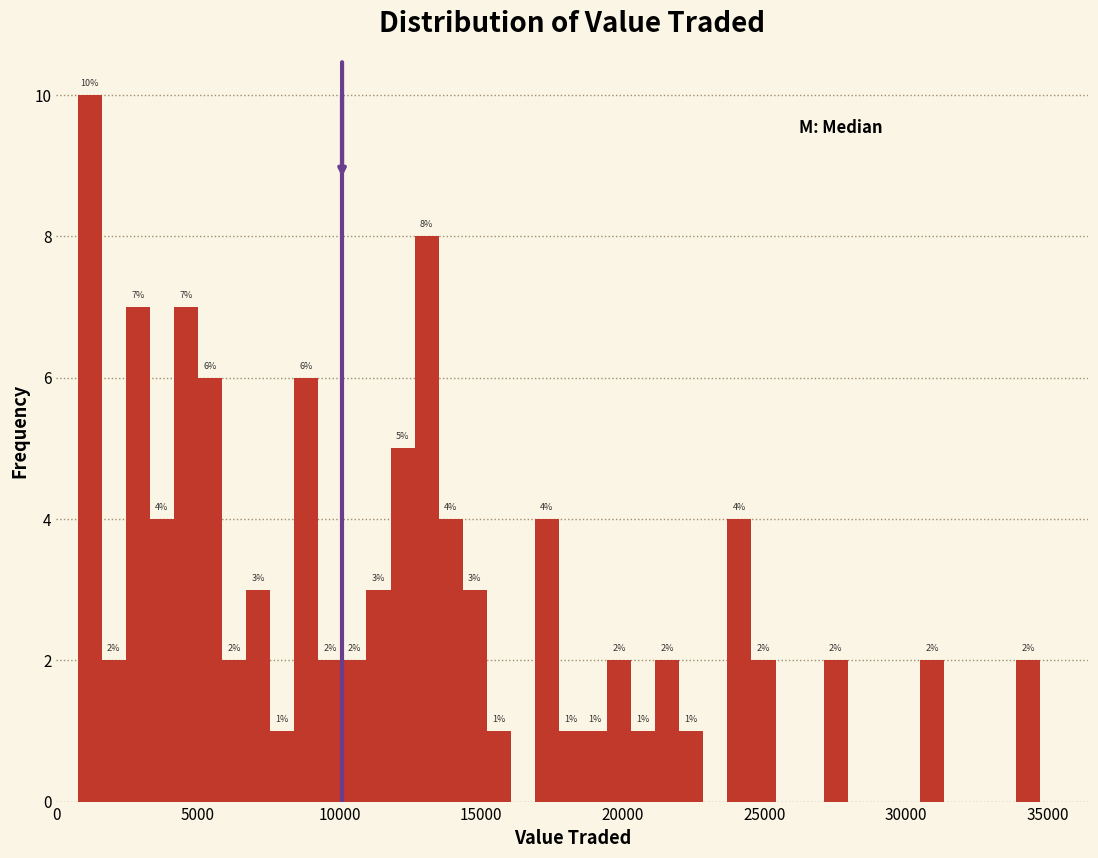

Read against the x-axis, roughly where is the centre of the tallest bar?

1000